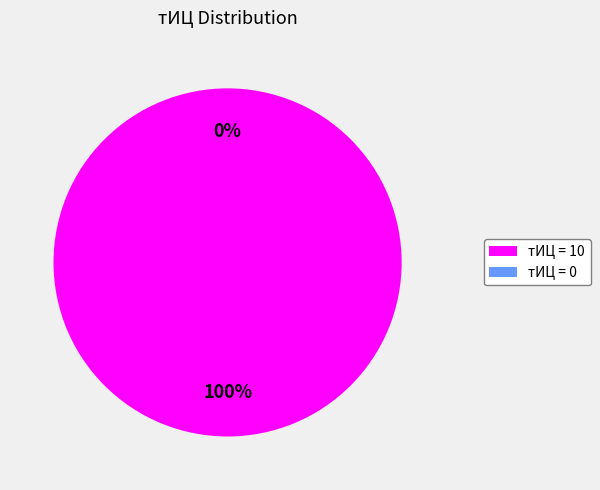

To the nearest percent, what is the difference between the 0 and 10 slice percentages?

100%